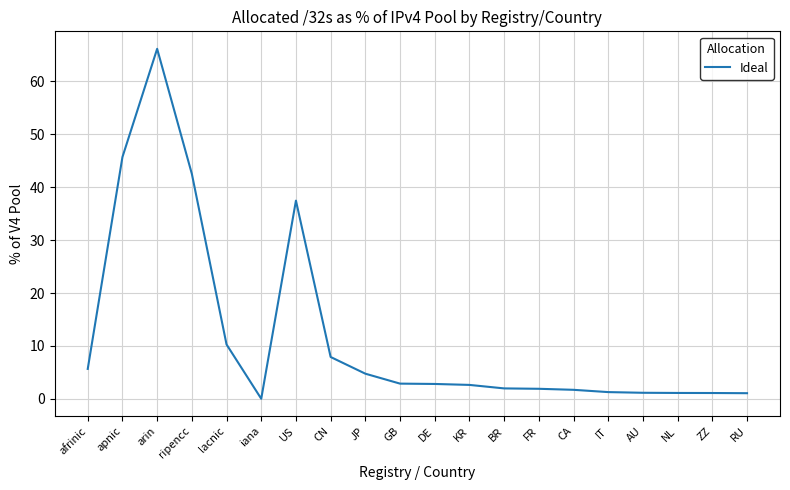

What position from the right is arin?

18